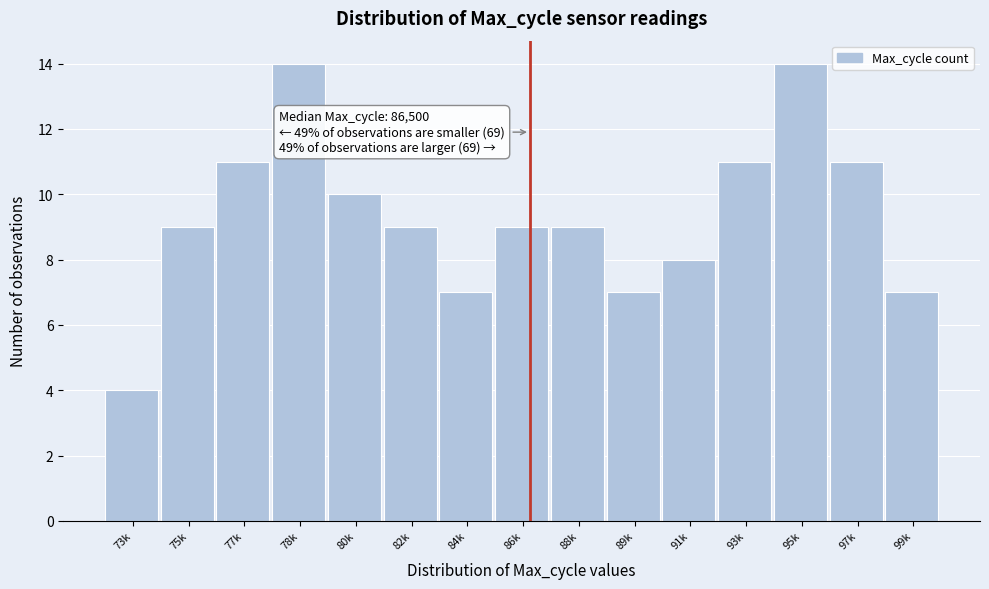

Reading left to right, what are all the values shown in this chart?

4	9	11	14	10	9	7	9	9	7	8	11	14	11	7